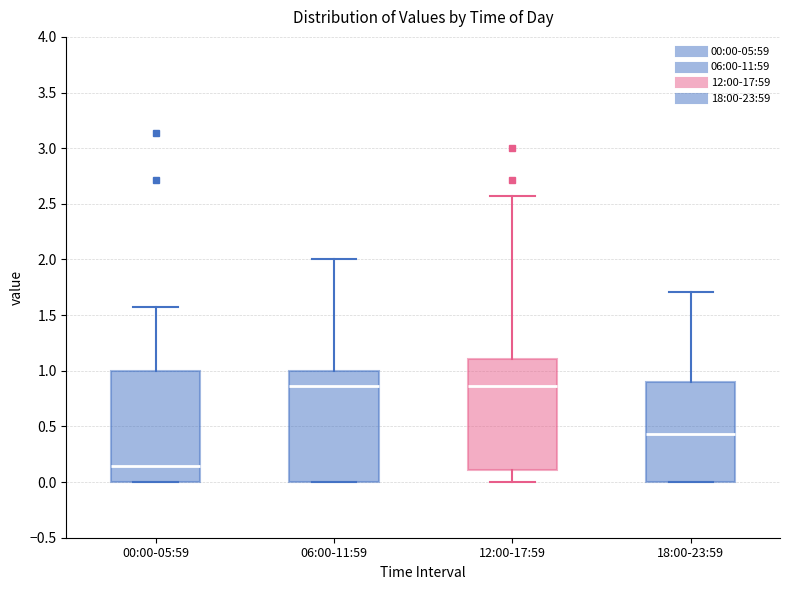

Reading left to right, transcribe this box plot: for each box, give where its median line is, the range the box spans, and where its two whiskers end, as read against the y-axis. The values are not printed on the chart, so give them approximately, as read against the axis.

00:00-05:59: median 0.15, box 0.00 to 1.00, whiskers 0.00 to 1.55
06:00-11:59: median 0.85, box 0.00 to 1.00, whiskers 0.00 to 2.00
12:00-17:59: median 0.85, box 0.10 to 1.10, whiskers 0.00 to 2.55
18:00-23:59: median 0.45, box 0.00 to 0.90, whiskers 0.00 to 1.70